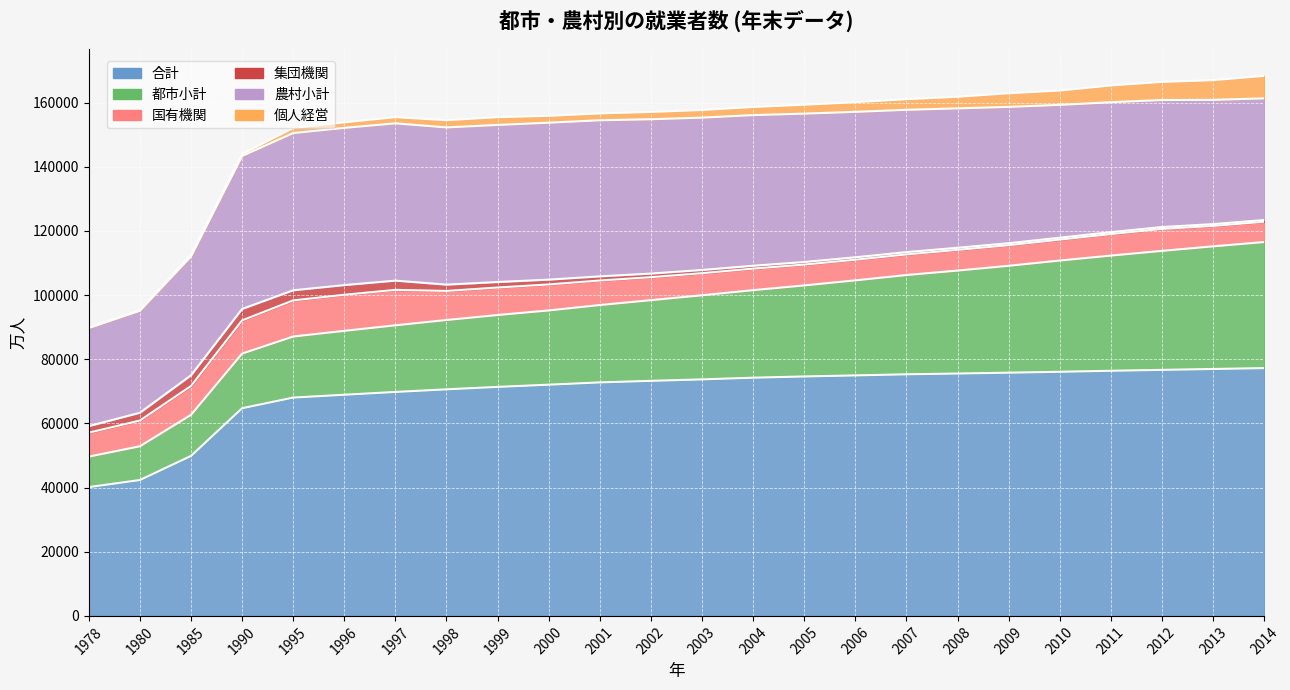

How many values in the 農村小計 series exceed 46258?

11